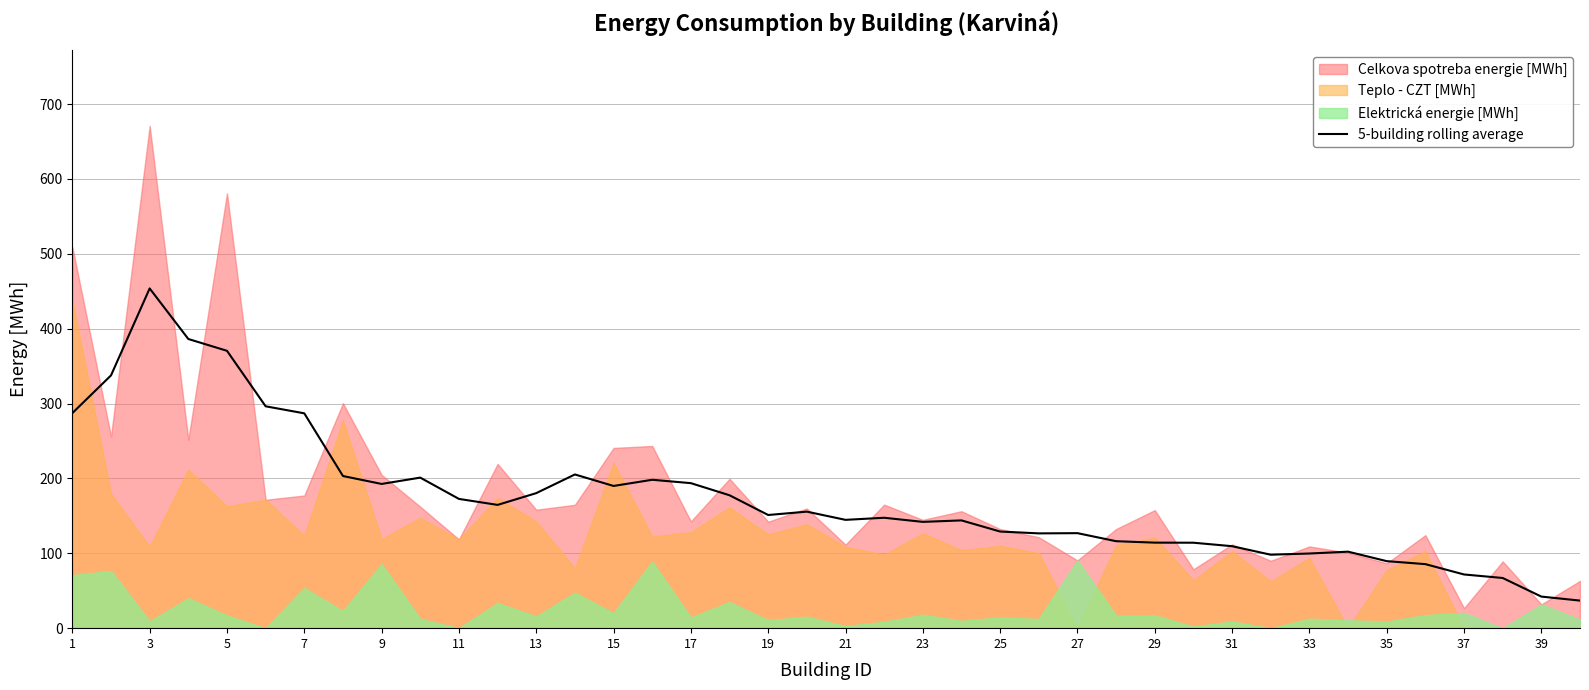

Is it true that 5-building rolling average equals 142.0 at 23?

True